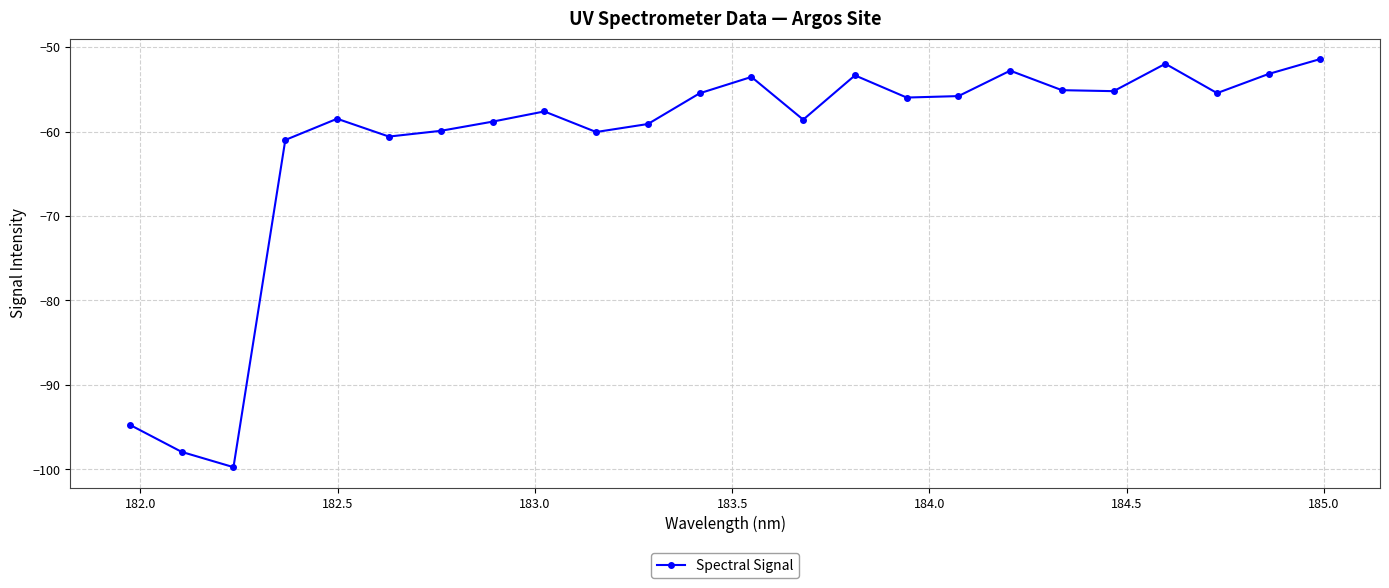

How many lines are shown in the chart?

1